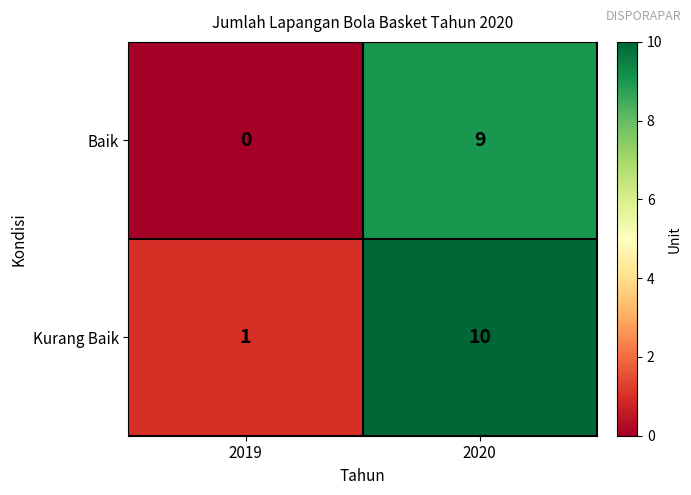

At which category is the sum across all series the highest?

2020